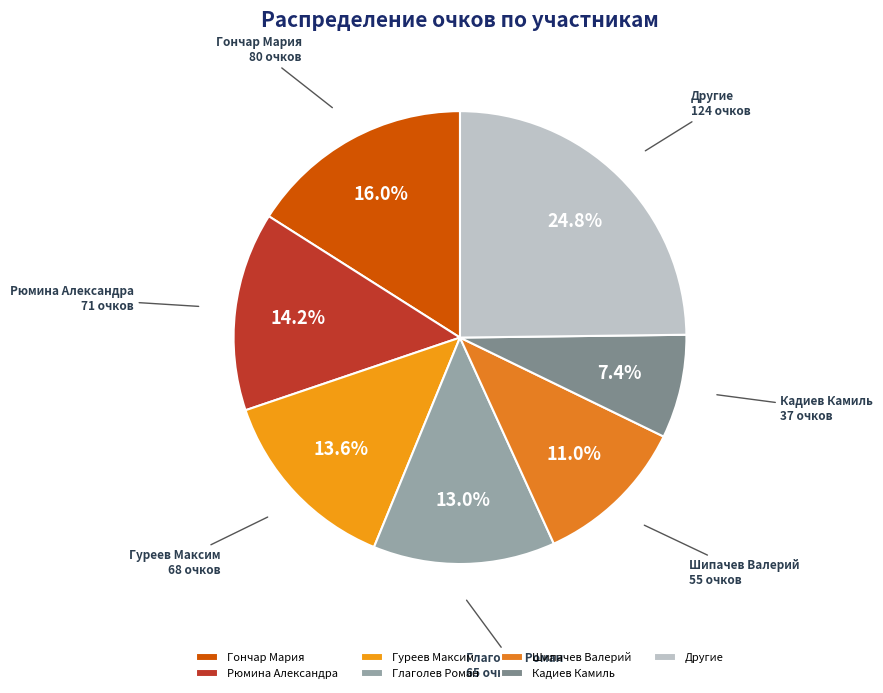

Is there a majority slice in this chart?

No